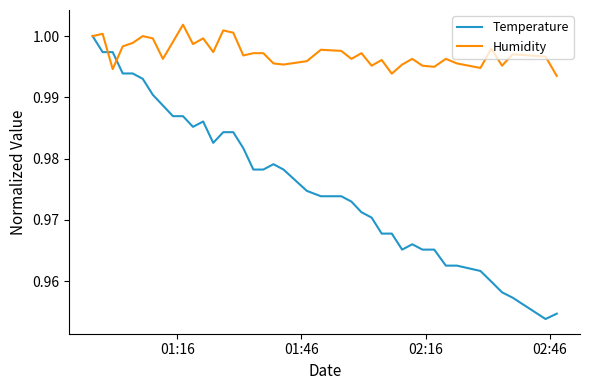

Which series has the largest range (max minus min)?

Temperature